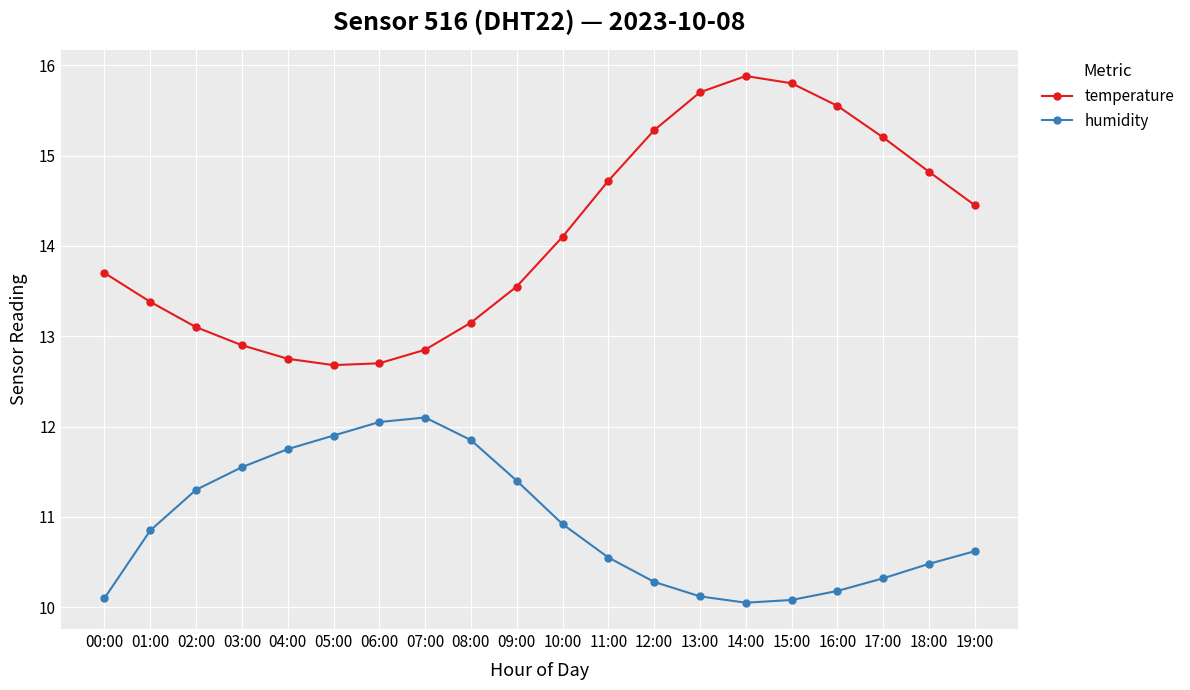

What is the sum of all temperature values?

282.3